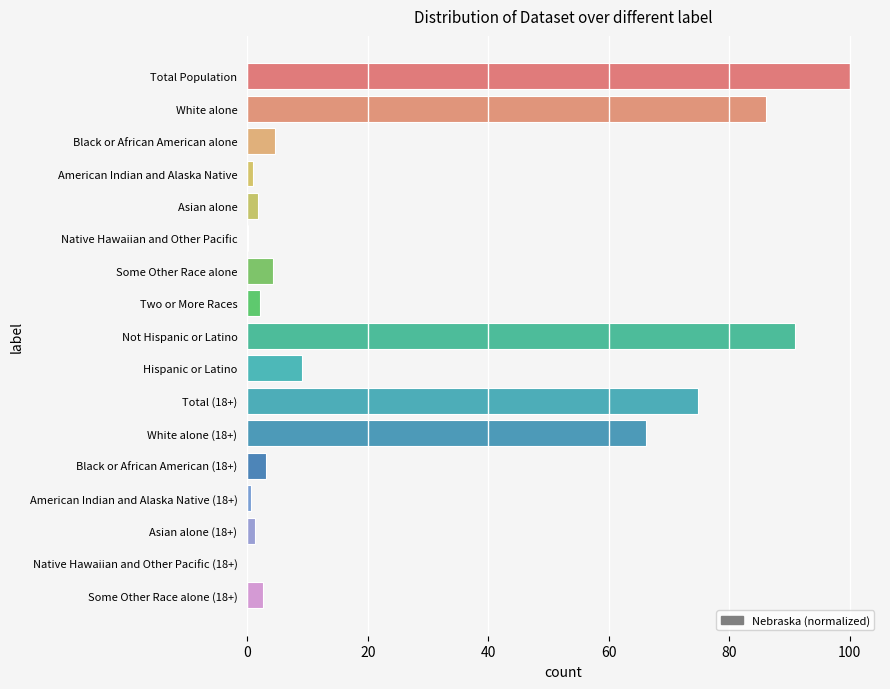

What is the change in value from Black or African American alone to Total (18+)?

+70.3